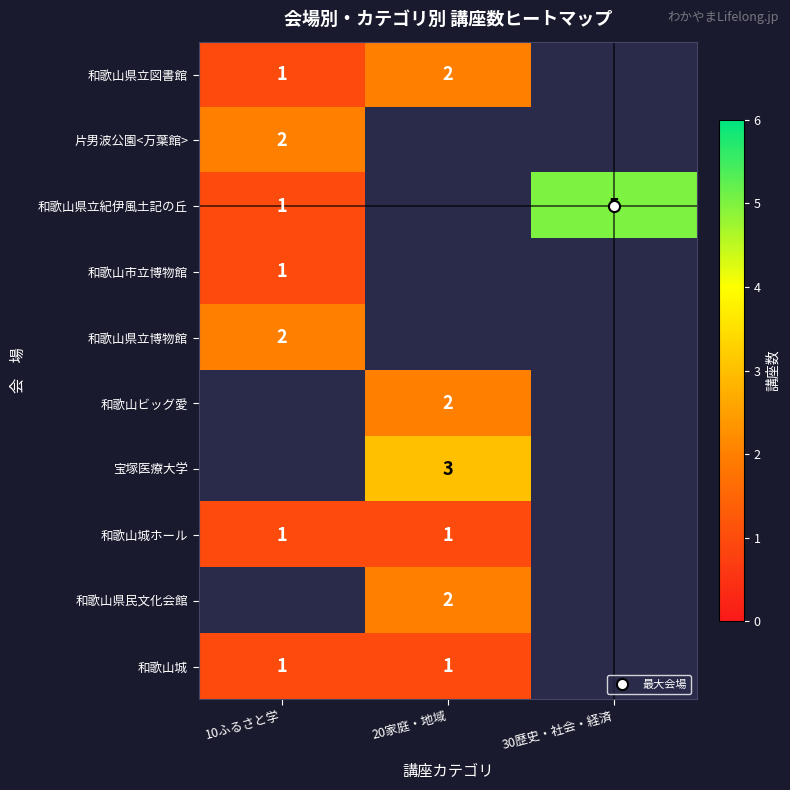

How many distinct data groups are displayed?

10